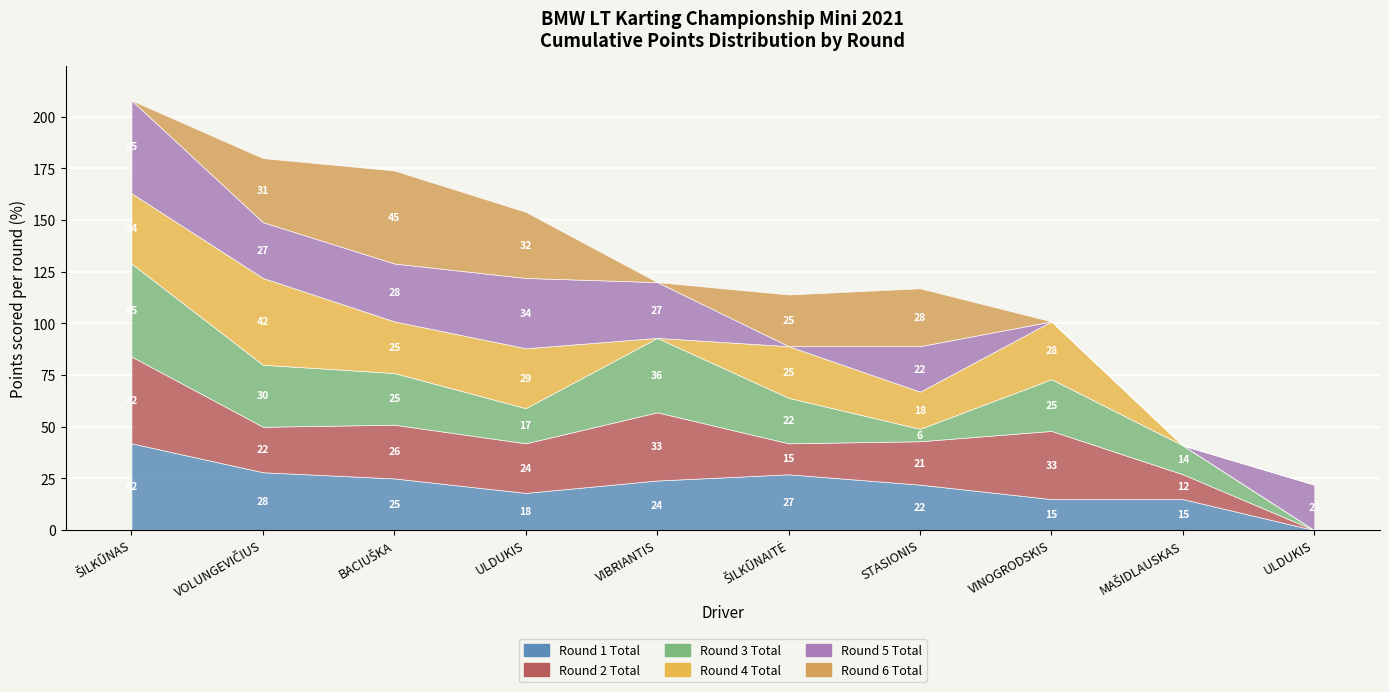

What is the maximum value shown in the chart?

45